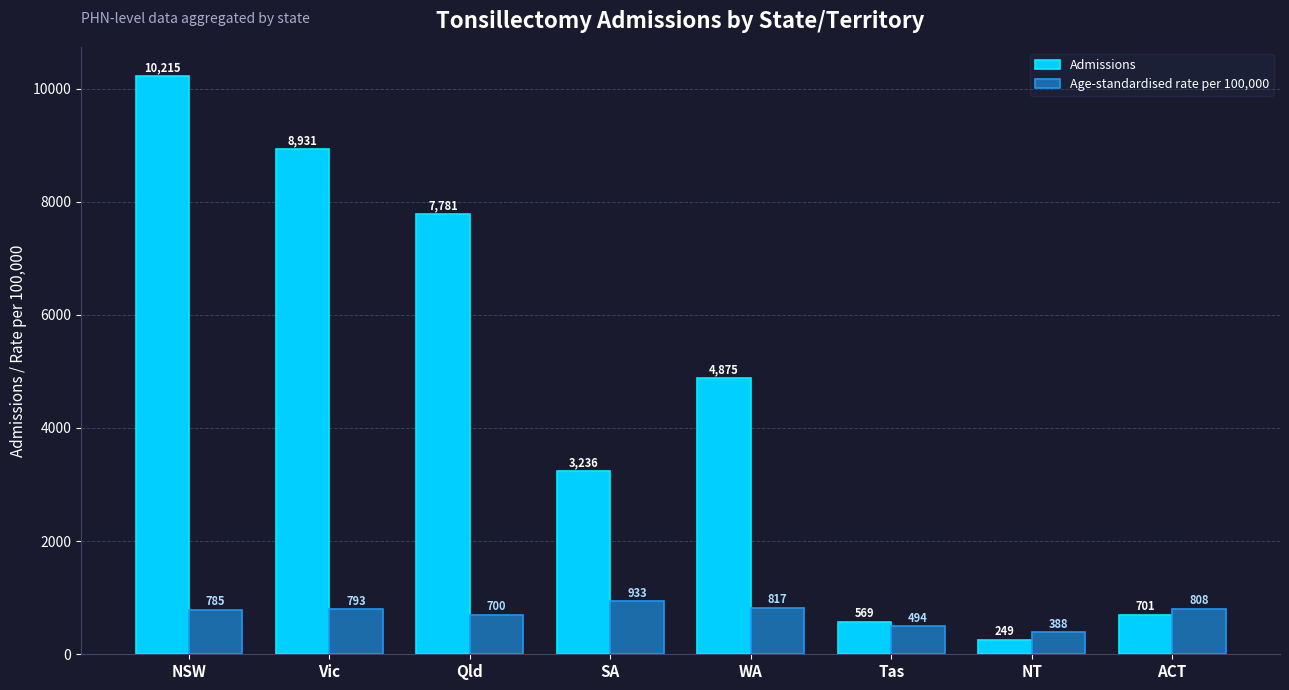

True or false: Admissions has a value of 3236 at SA.

True